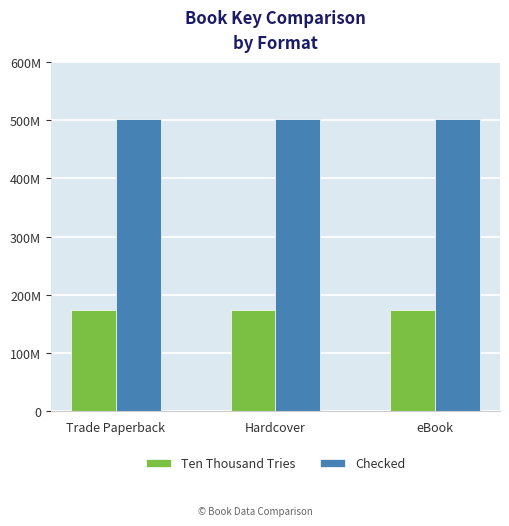

What is the greatest value displayed?

501434697